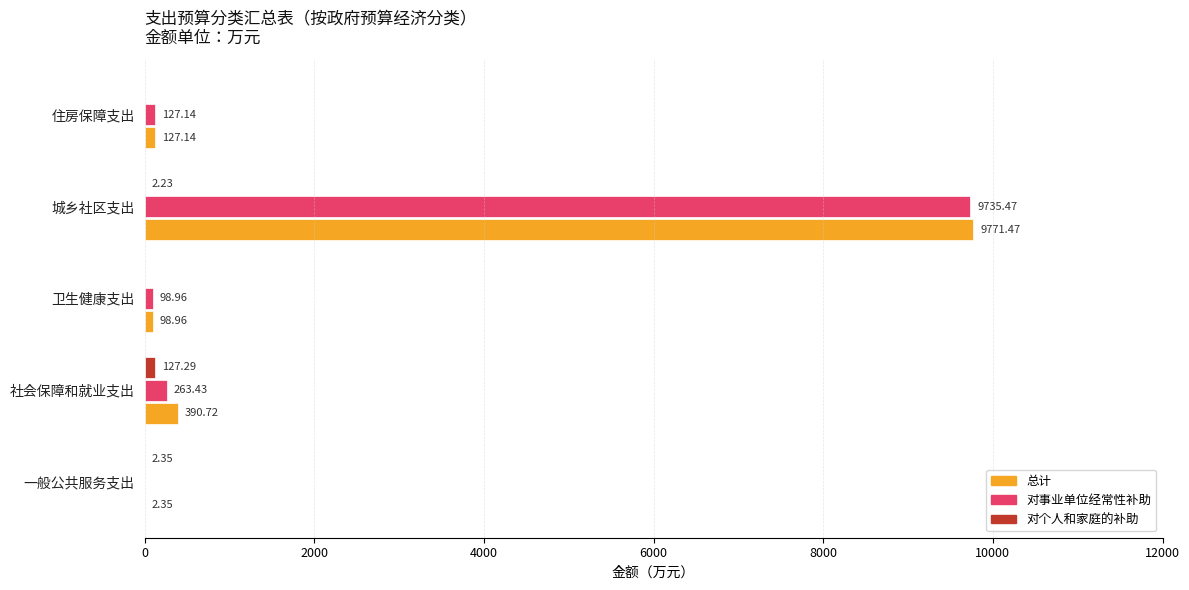

At which category is the sum across all series the highest?

城乡社区支出